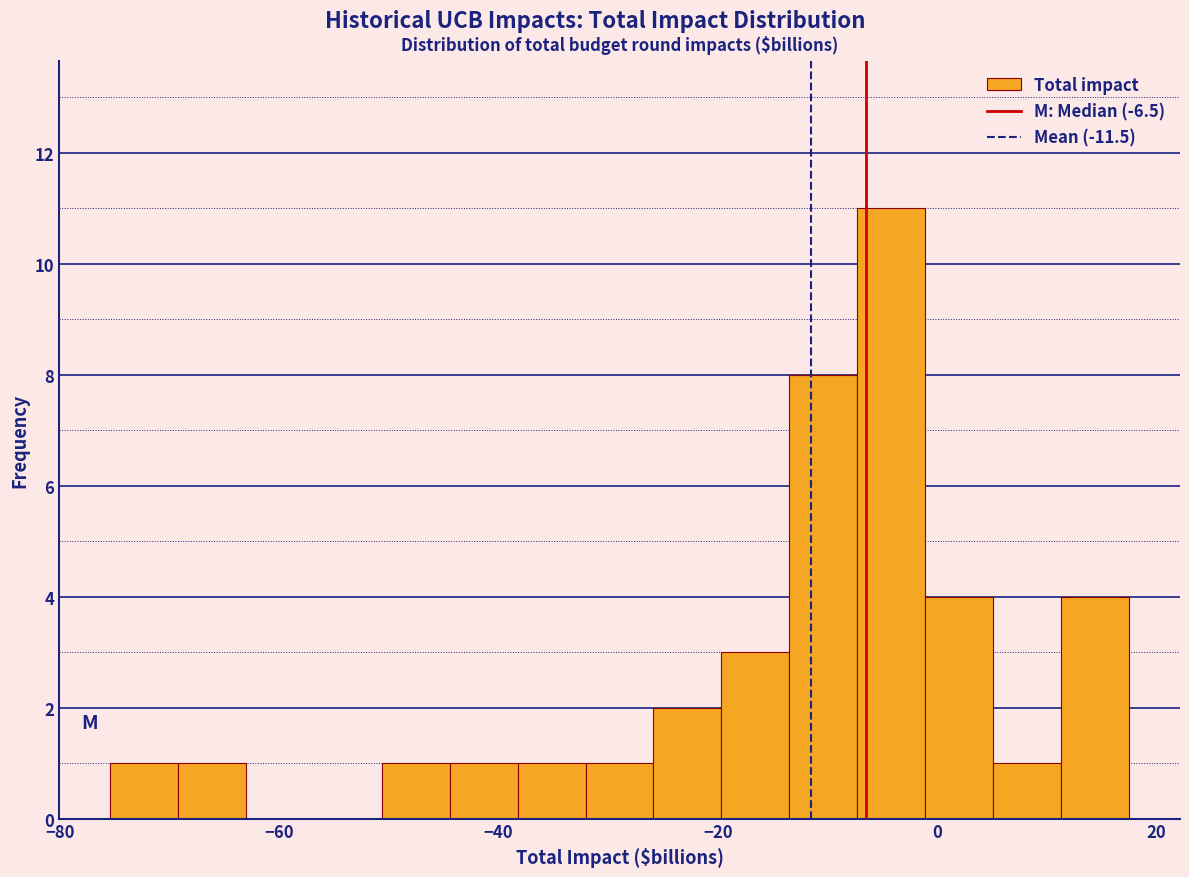

Around what value on the x-axis is the tallest bar? Give the approximate position of its centre, as read against the axis.

-4